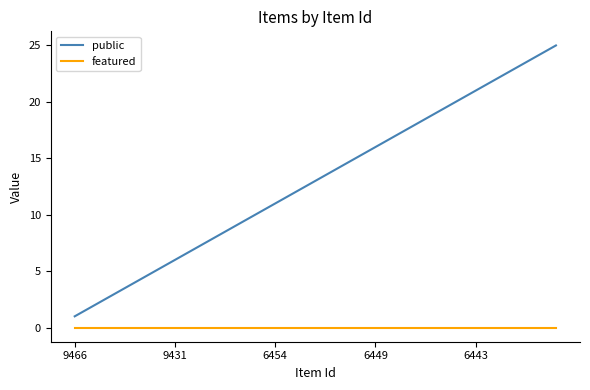

Rank the series by their average value, from highest to lowest.

public, featured